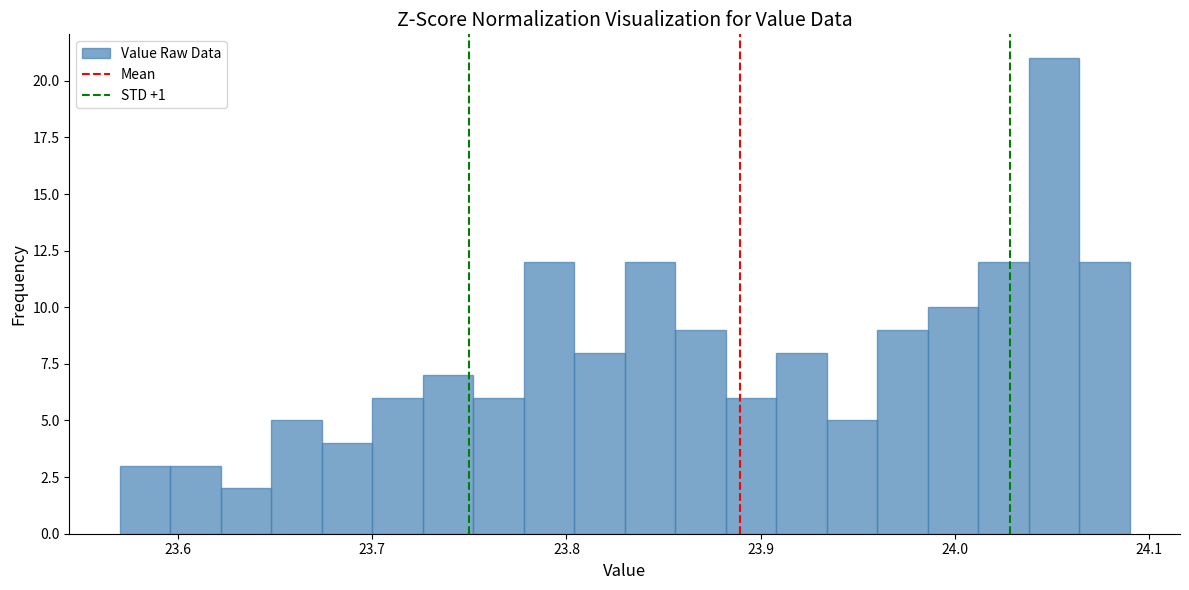

Read against the x-axis, roughly where is the centre of the tallest bar?

24.05